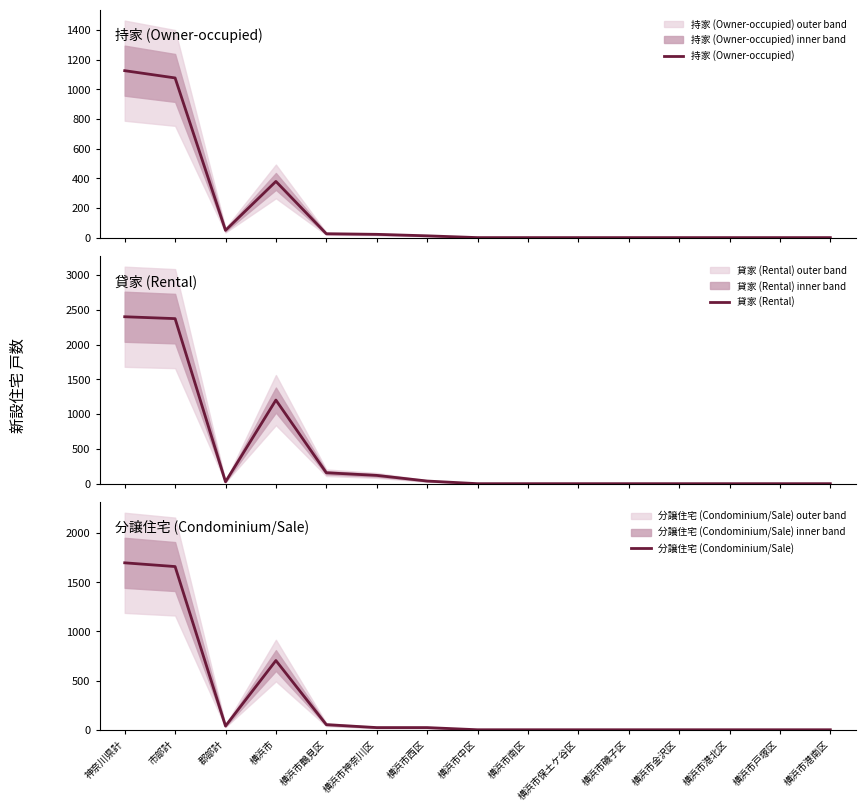

Is this an area chart (filled region under the line)?

No